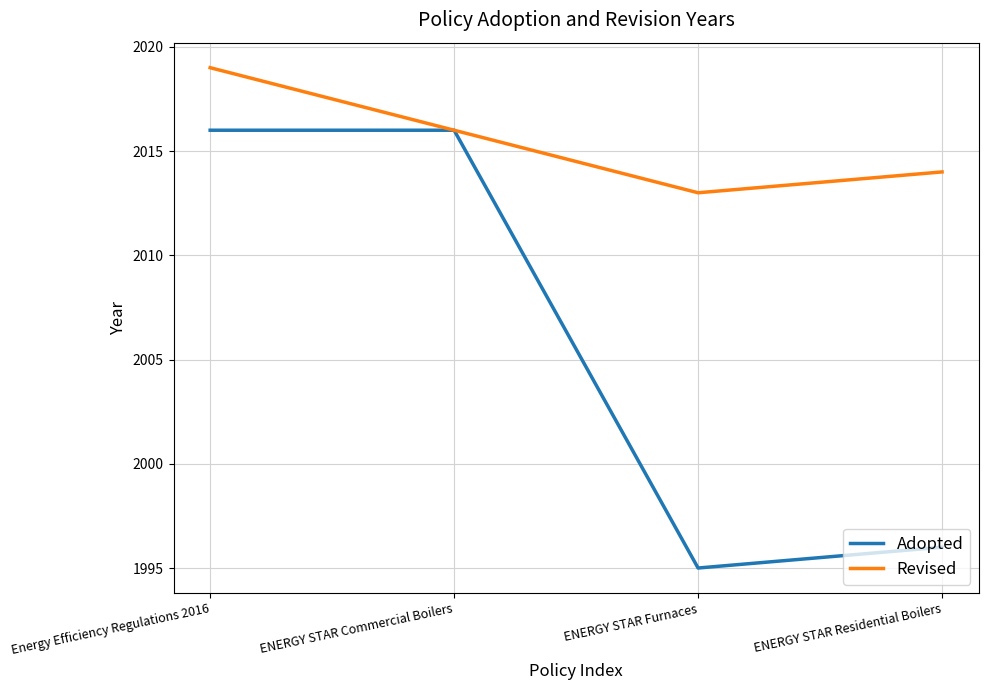

Which label corresponds to the smallest value in the chart?

ENERGY STAR Furnaces